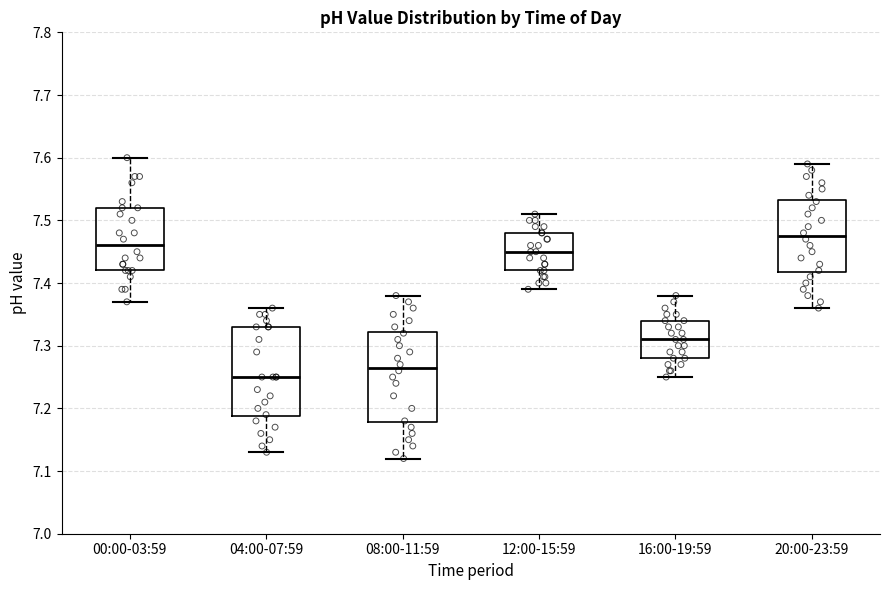

Reading left to right, read every box against the y-axis: the position of its median line, the range the box covers, and the ends of its whiskers. The values are not printed on the chart, so give them approximately, as read against the axis.

00:00-03:59: median 7.46, box 7.42 to 7.52, whiskers 7.37 to 7.60
04:00-07:59: median 7.25, box 7.19 to 7.33, whiskers 7.13 to 7.36
08:00-11:59: median 7.27, box 7.18 to 7.32, whiskers 7.12 to 7.38
12:00-15:59: median 7.45, box 7.42 to 7.48, whiskers 7.39 to 7.51
16:00-19:59: median 7.31, box 7.28 to 7.34, whiskers 7.25 to 7.38
20:00-23:59: median 7.48, box 7.42 to 7.53, whiskers 7.36 to 7.59